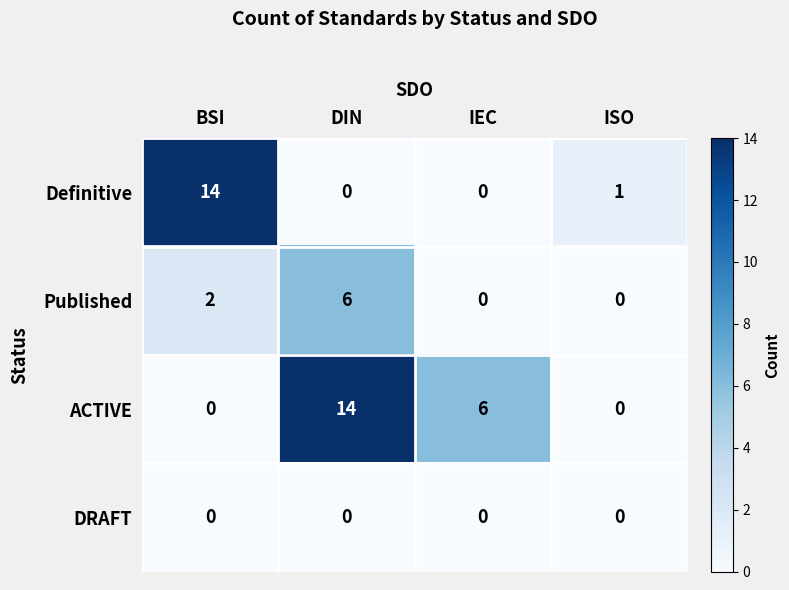

Count the number of categories in the chart.

4